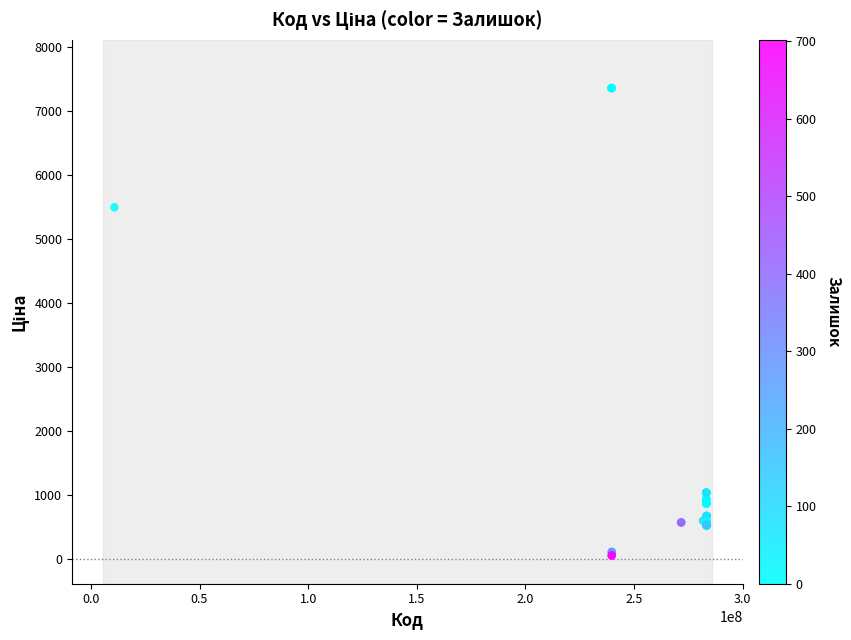

What Y value in the scatter plot is closest to 3707?

5497.3